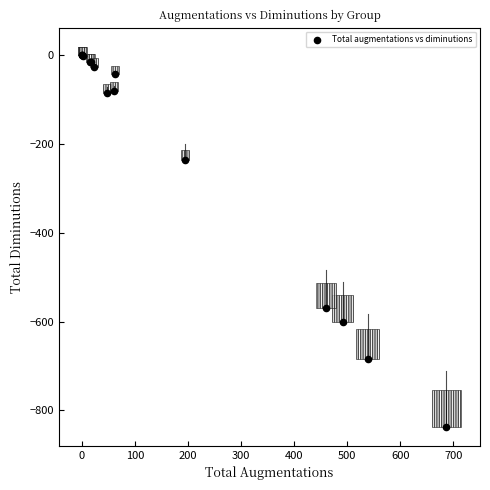

What Y value in the scatter plot is closest to -418?

-569